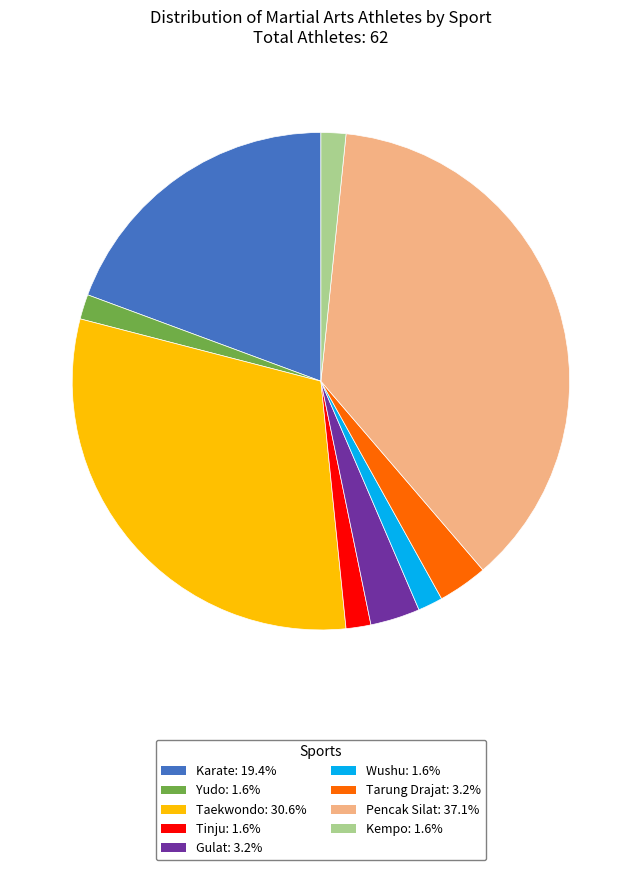

Count the number of slices in the pie.

9